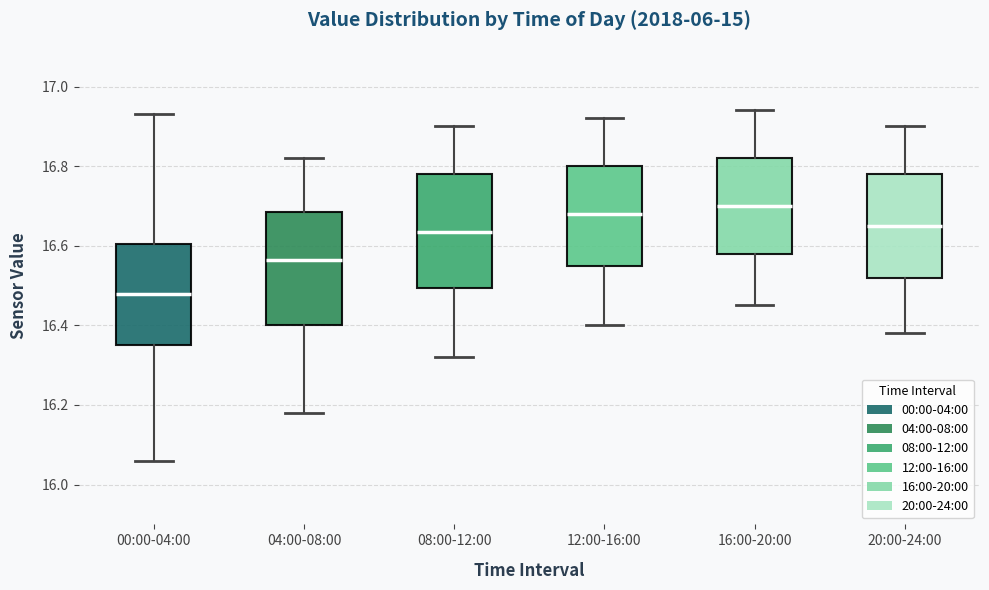

Where is the lower edge of the box for 04:00-08:00 on the y-axis? The values are not printed on the chart, so give them approximately, as read against the axis.

16.40